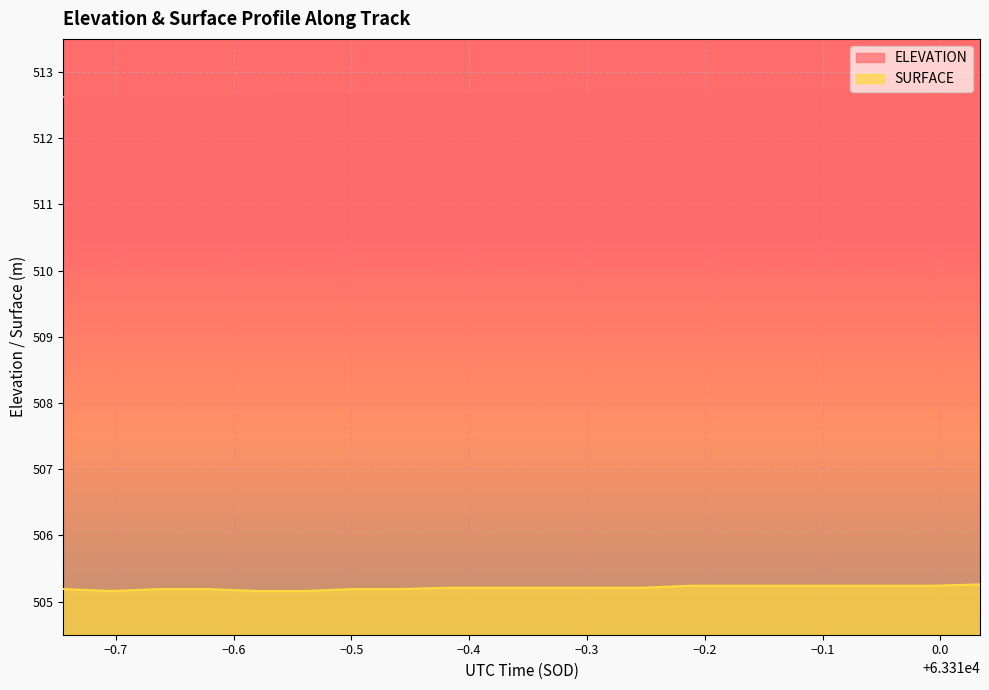

True or false: SURFACE has more than 2 points higher than both neighbors.

False